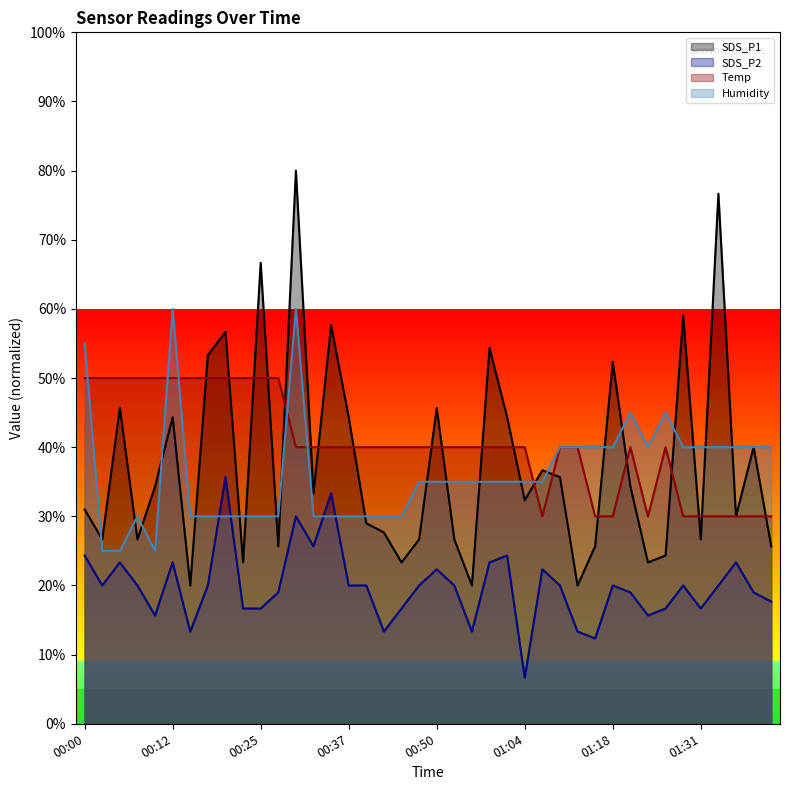

What is the label of the 23rd point from the left?

00:56